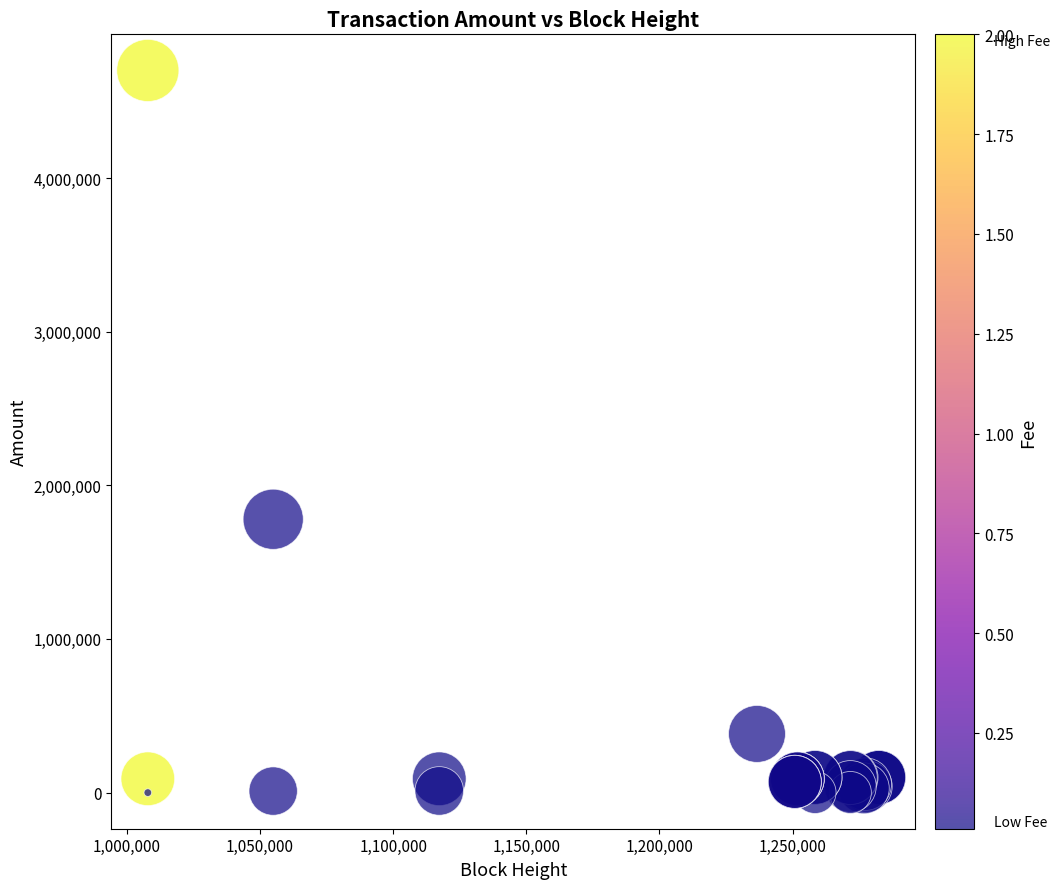

What Y value in the scatter plot is closest to 2350000?

1779000.0